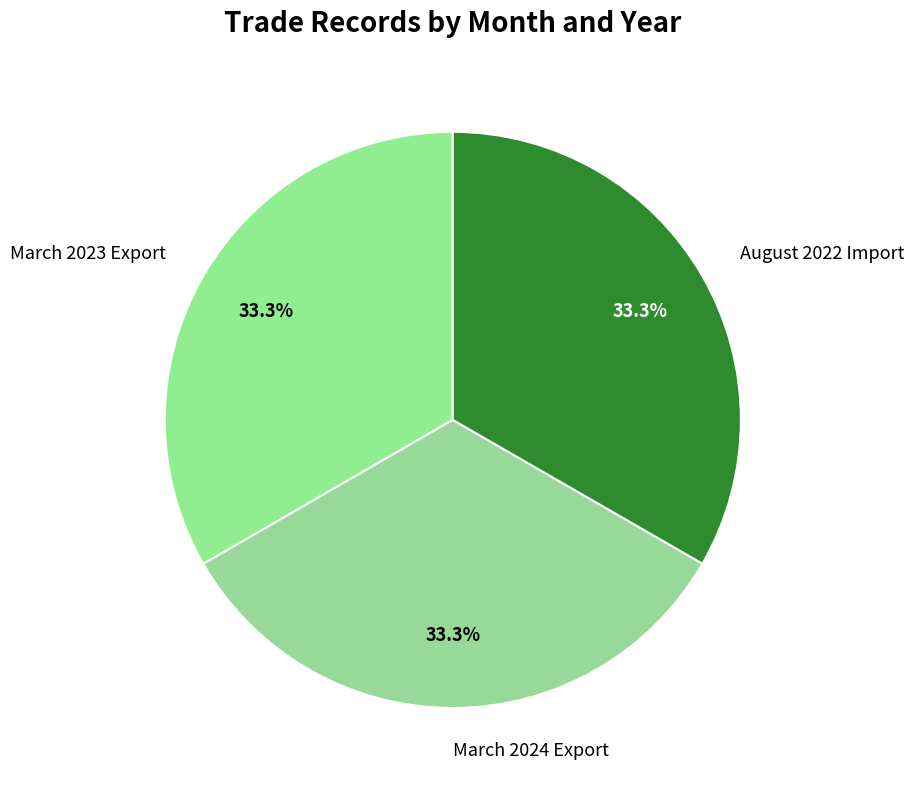

Count the number of slices in the pie.

3